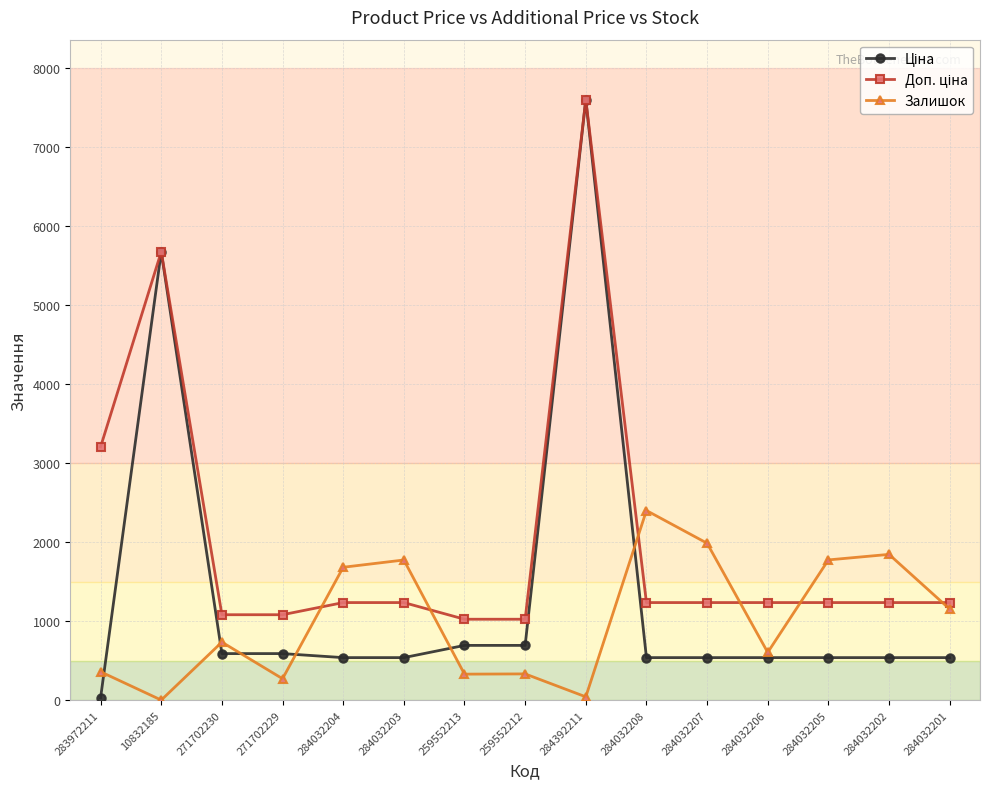

Between 284032204 and 259552212, which series saw the biggest shift?

Залишок